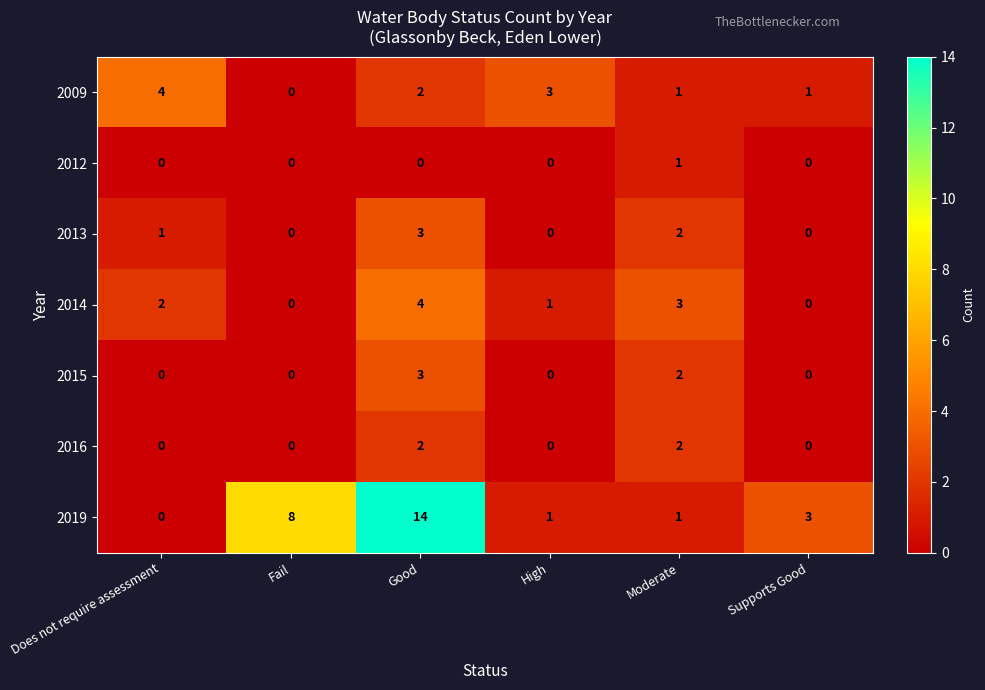

At which category is the sum across all series the highest?

Good